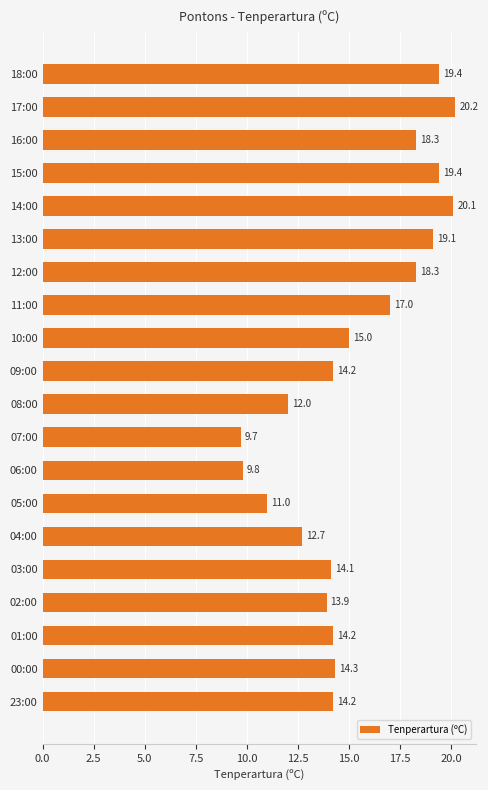

What is the difference between the maximum and minimum values?

10.5